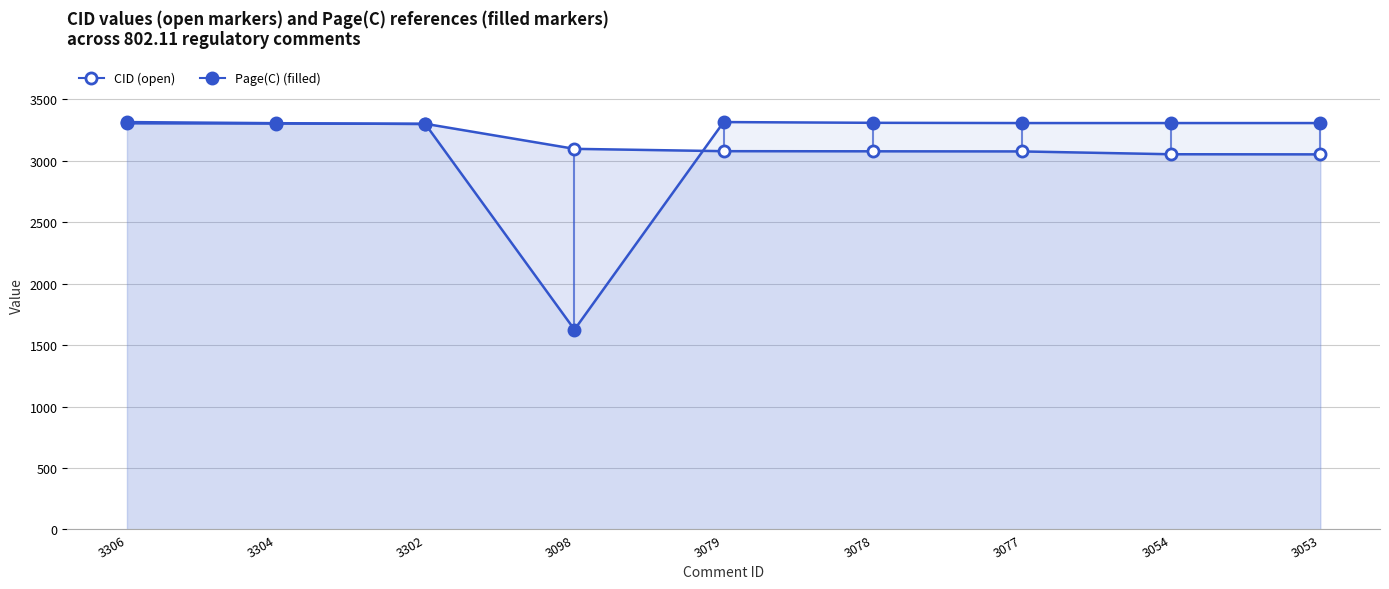

What is the greatest value displayed?

3316